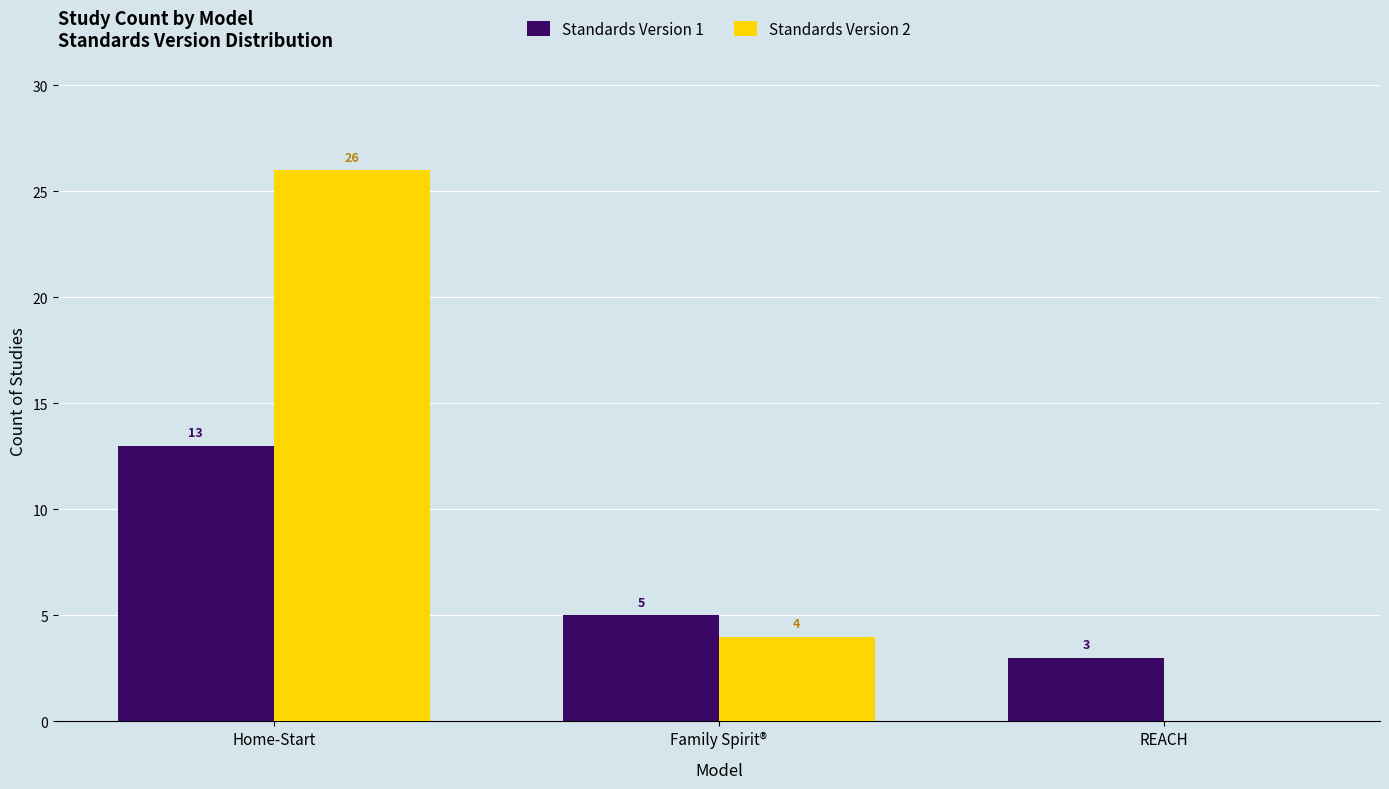

What is the maximum value for Standards Version 1?

13